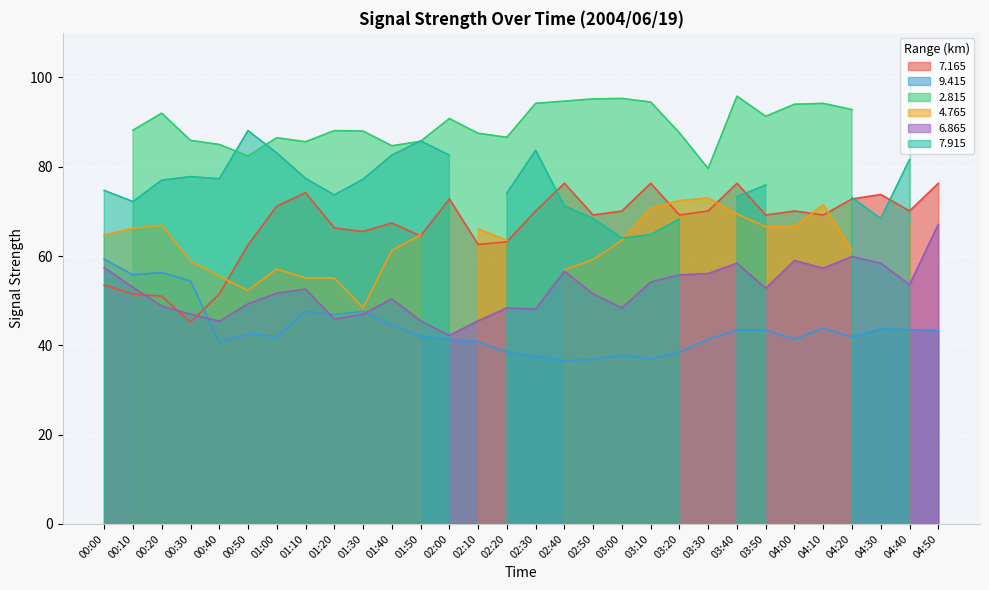

At which category does   6.865 reach its first local valley?

00:40